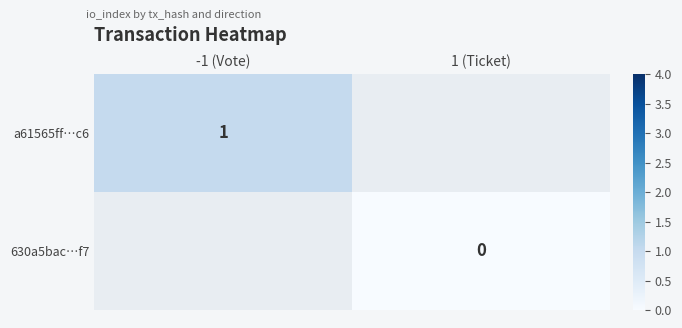

List the labels in order of 630a5bac…f7 value, largest first.

-1 (Vote), 1 (Ticket)